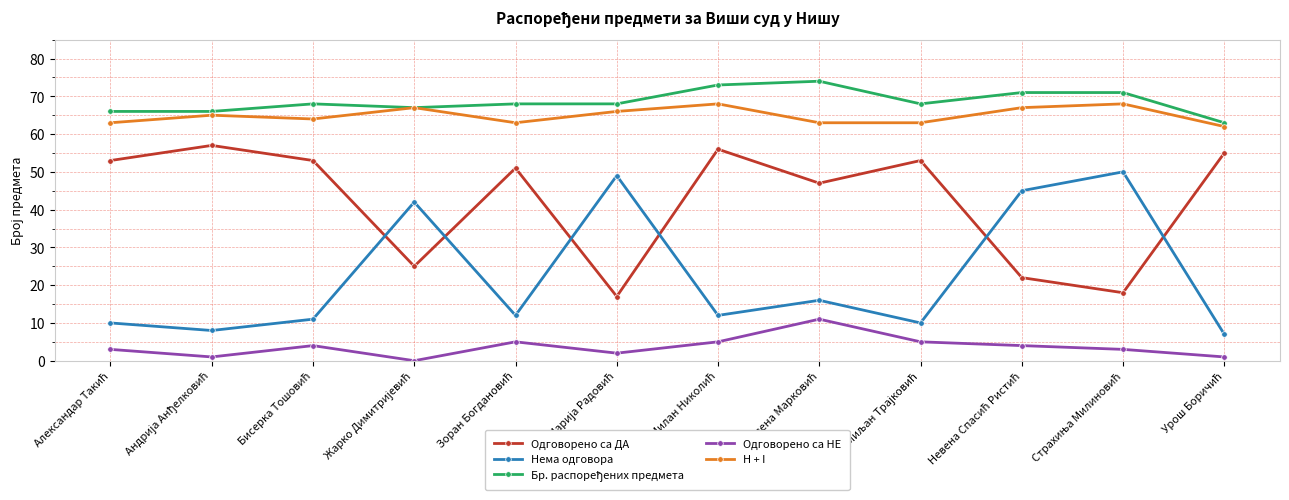

How many positive values does the Одговорено са НЕ series have?

11